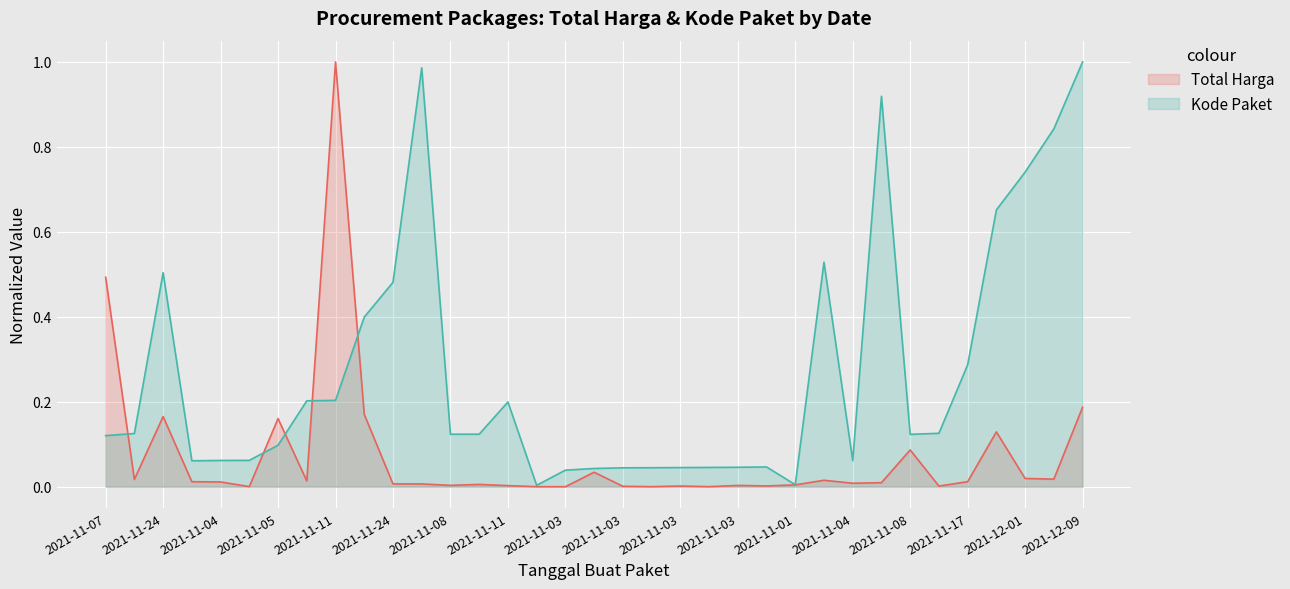

Reading left to right, transcribe all the data shown in this chart.

Total Harga: 0.5	0.0	0.2	0.0	0.0	0.0	0.2	0.0	1.0	0.2	0.0	0.0	0.0	0.0	0.0	0.0	0.0	0.0	0.0	0.0	0.0	0.0	0.0	0.0	0.0	0.0	0.0	0.0	0.1	0.0	0.0	0.1	0.0	0.0	0.2
Kode Paket: 0.1	0.1	0.5	0.1	0.1	0.1	0.1	0.2	0.2	0.4	0.5	1.0	0.1	0.1	0.2	0.0	0.0	0.0	0.0	0.0	0.0	0.0	0.0	0.0	0.0	0.5	0.1	0.9	0.1	0.1	0.3	0.7	0.7	0.8	1.0